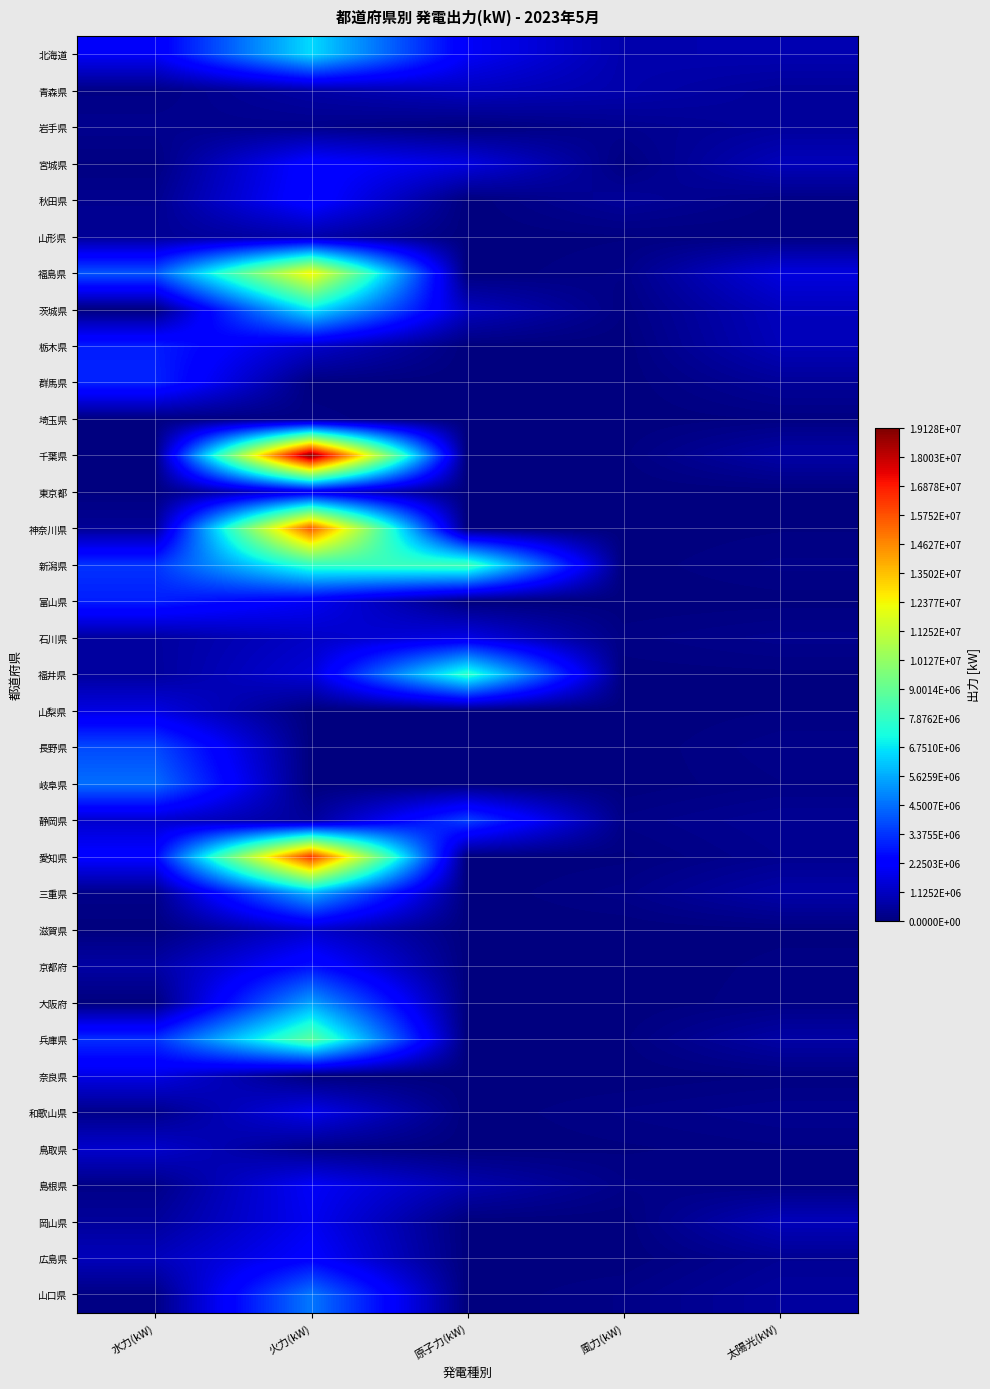

Which series has the largest total across all categories?

千葉県